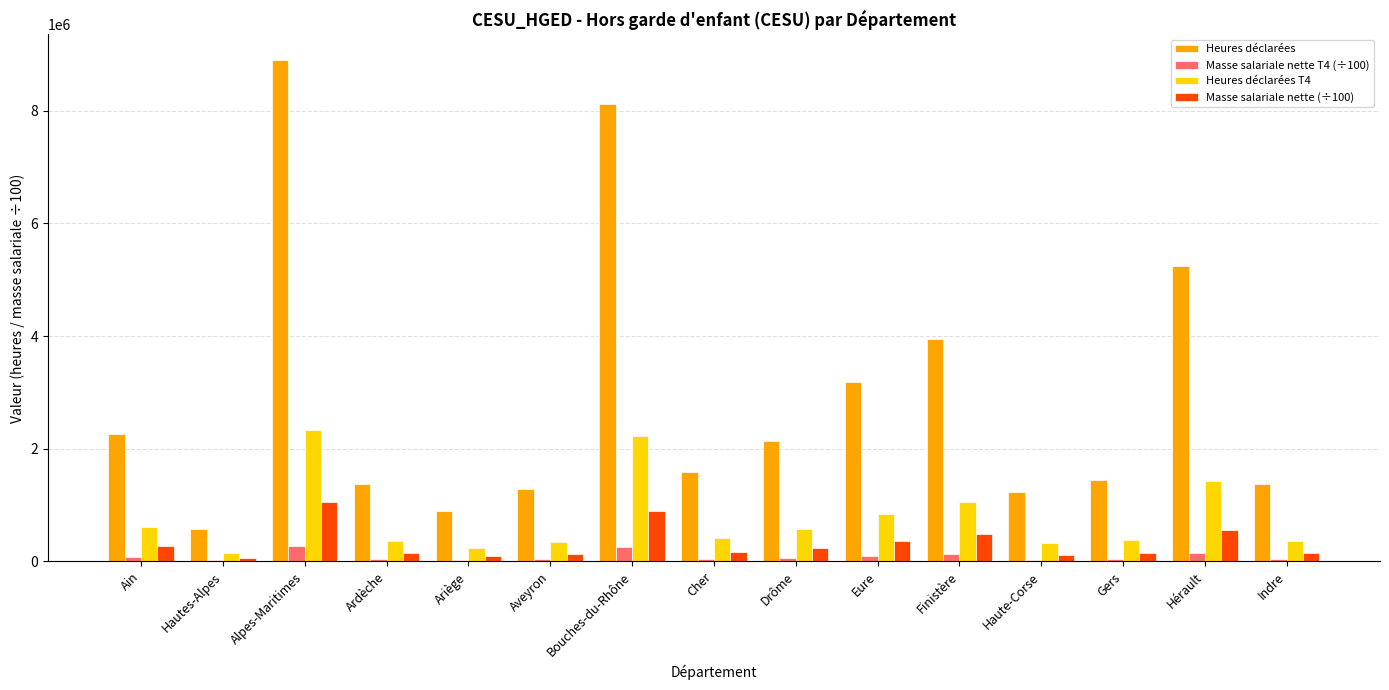

Between Alpes-Maritimes and Ardèche, which series saw the biggest shift?

Heures déclarées